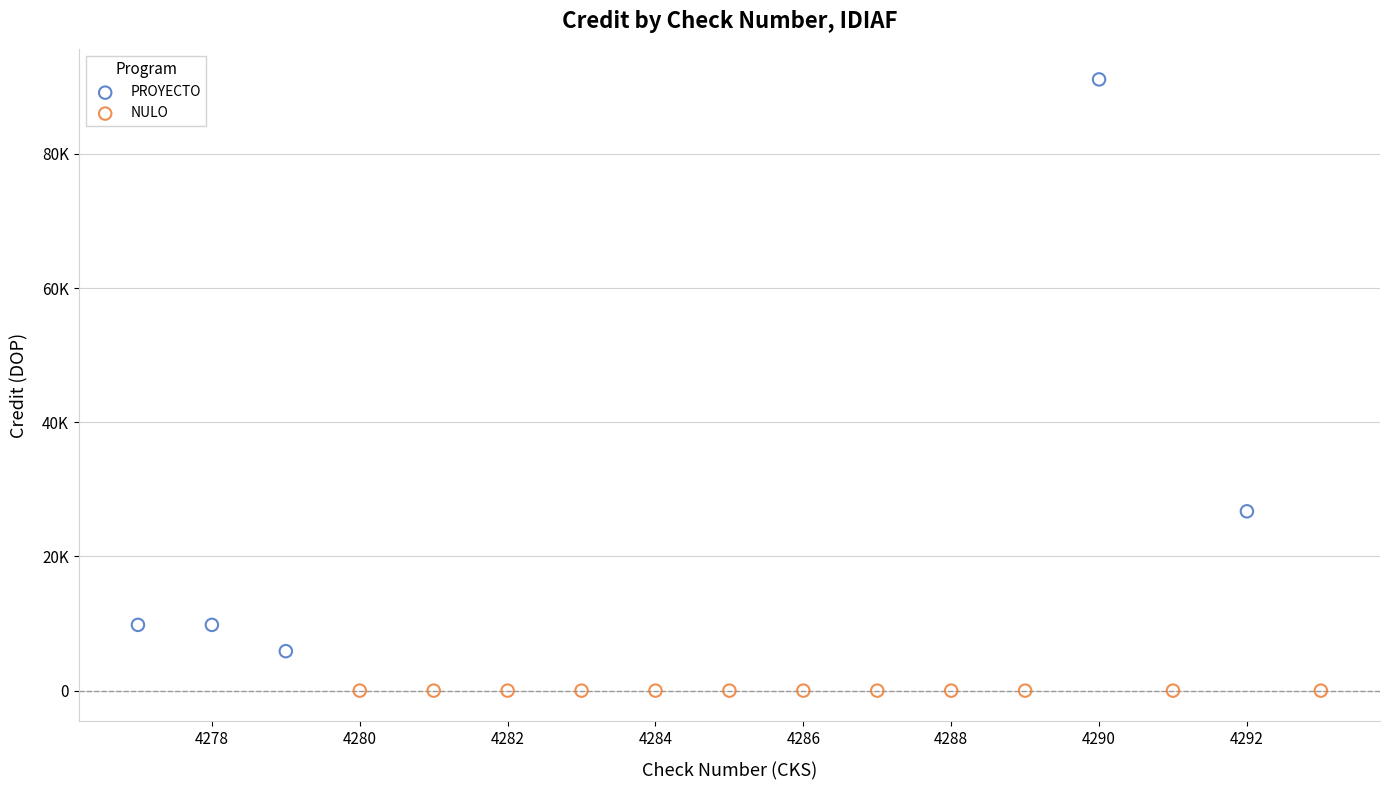

What are all the series names shown in the legend?

PROYECTO, NULO